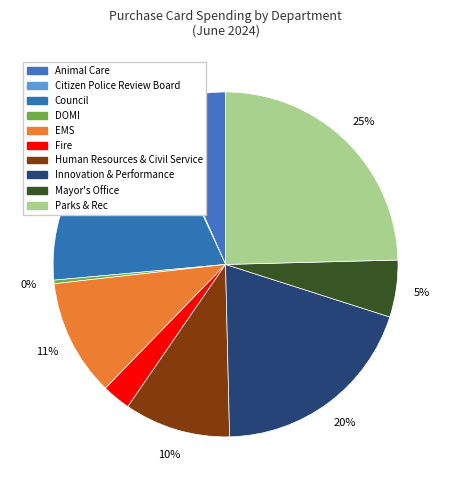

How much of the chart is everything except Innovation & Performance?

81.6%